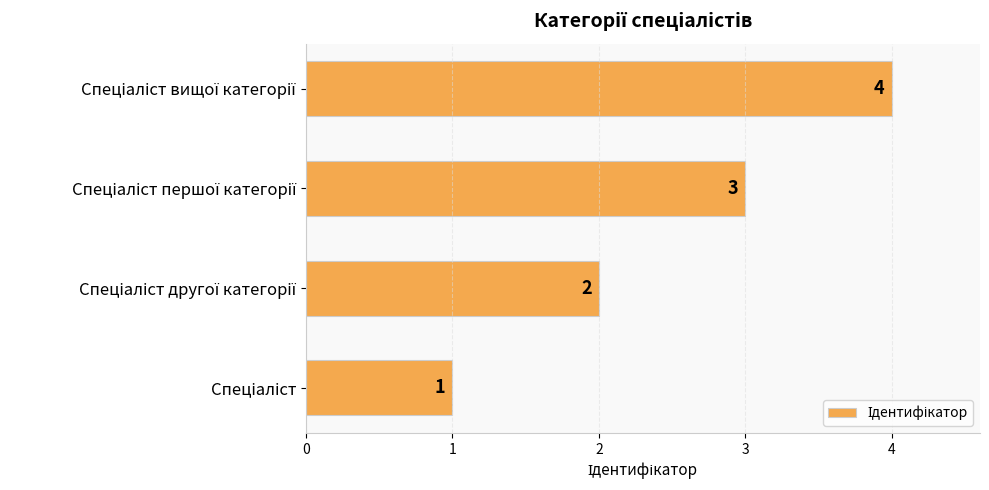

Count the number of categories in the chart.

4